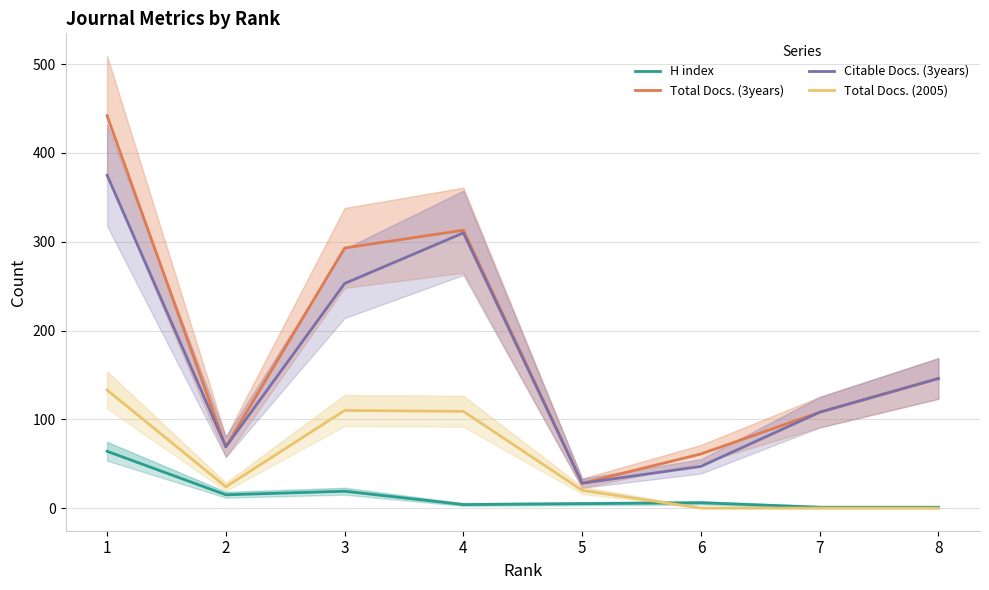

True or false: H index and Total Docs. (3years) cross at least once.

False